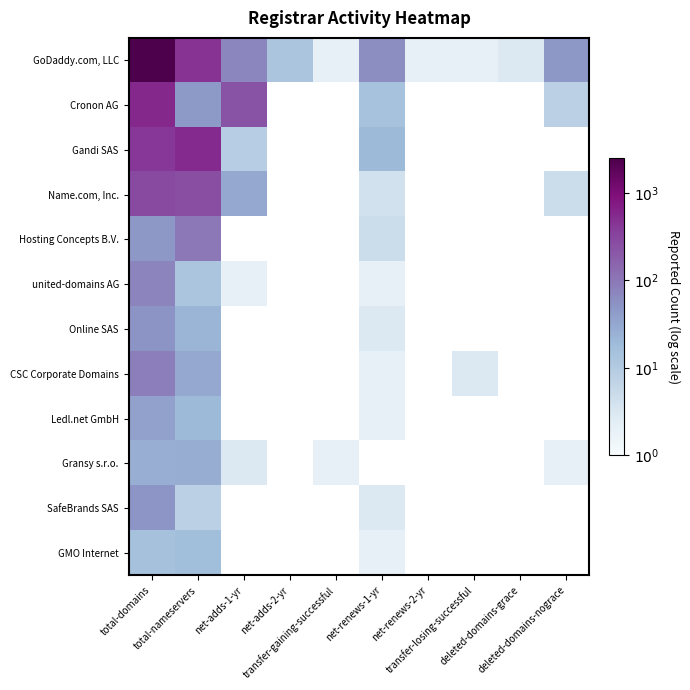

Which series has the largest total across all categories?

GoDaddy.com, LLC